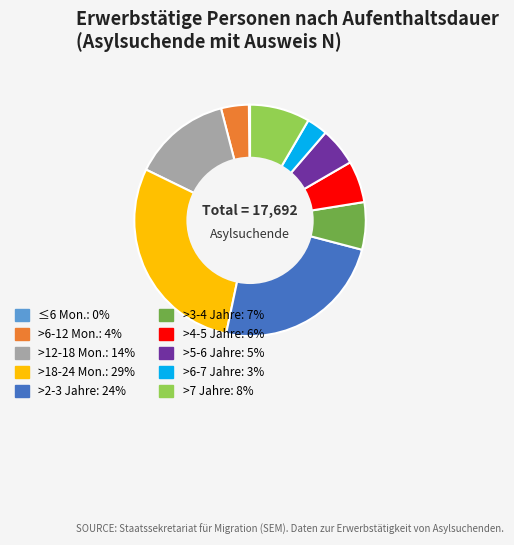

Does any single category account for the majority?

No